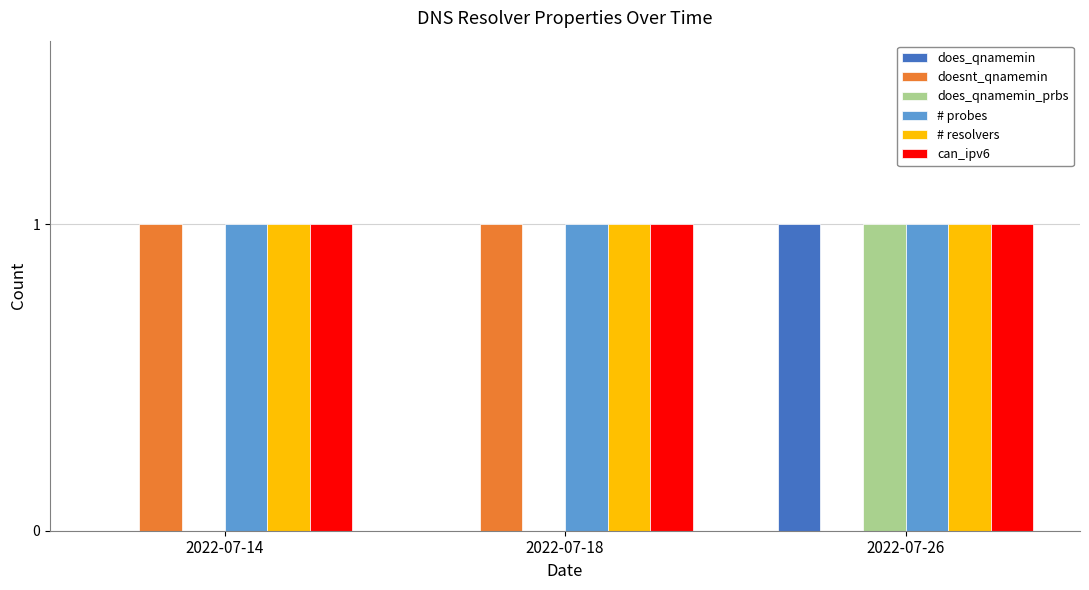

What is the highest value of the # resolvers series?

1